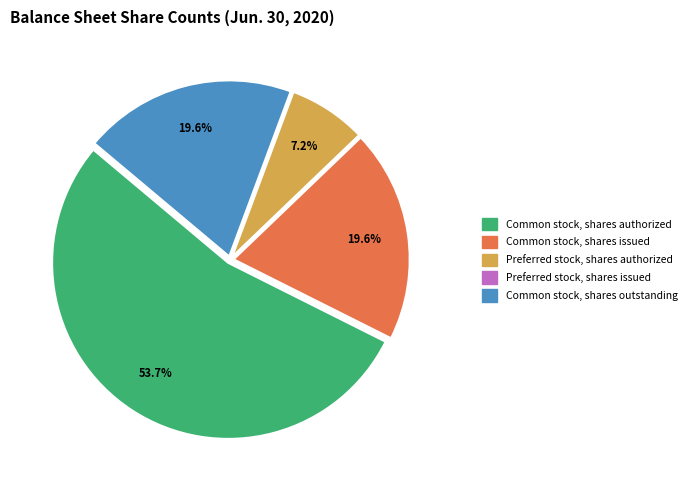

Which slice is the largest?

Common stock, shares authorized